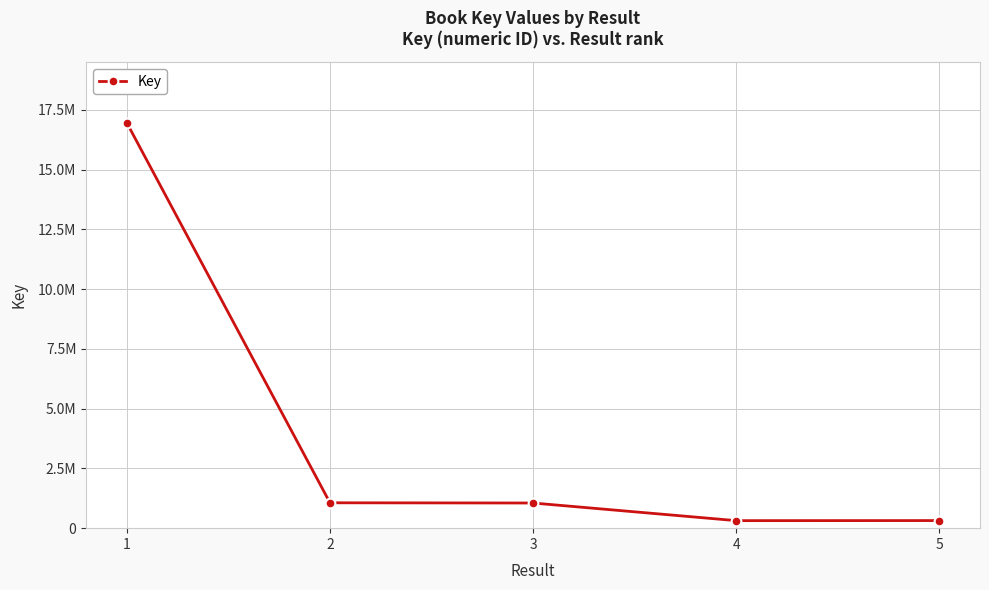

What is the change in value from 1 to 3?

-15905359